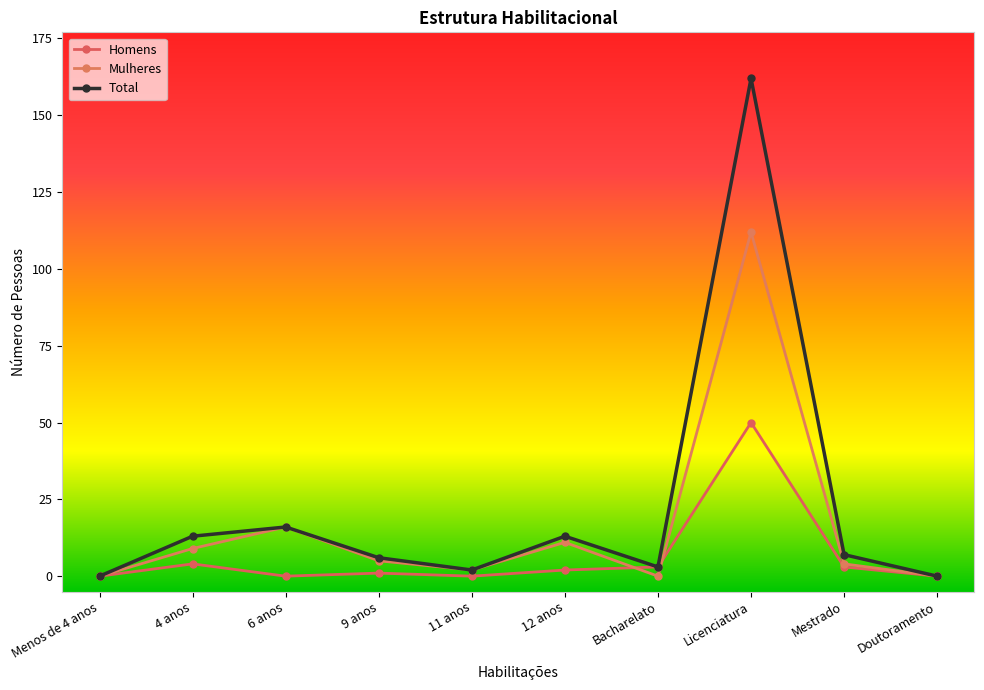

True or false: Total has more than 0 interior local peaks.

True